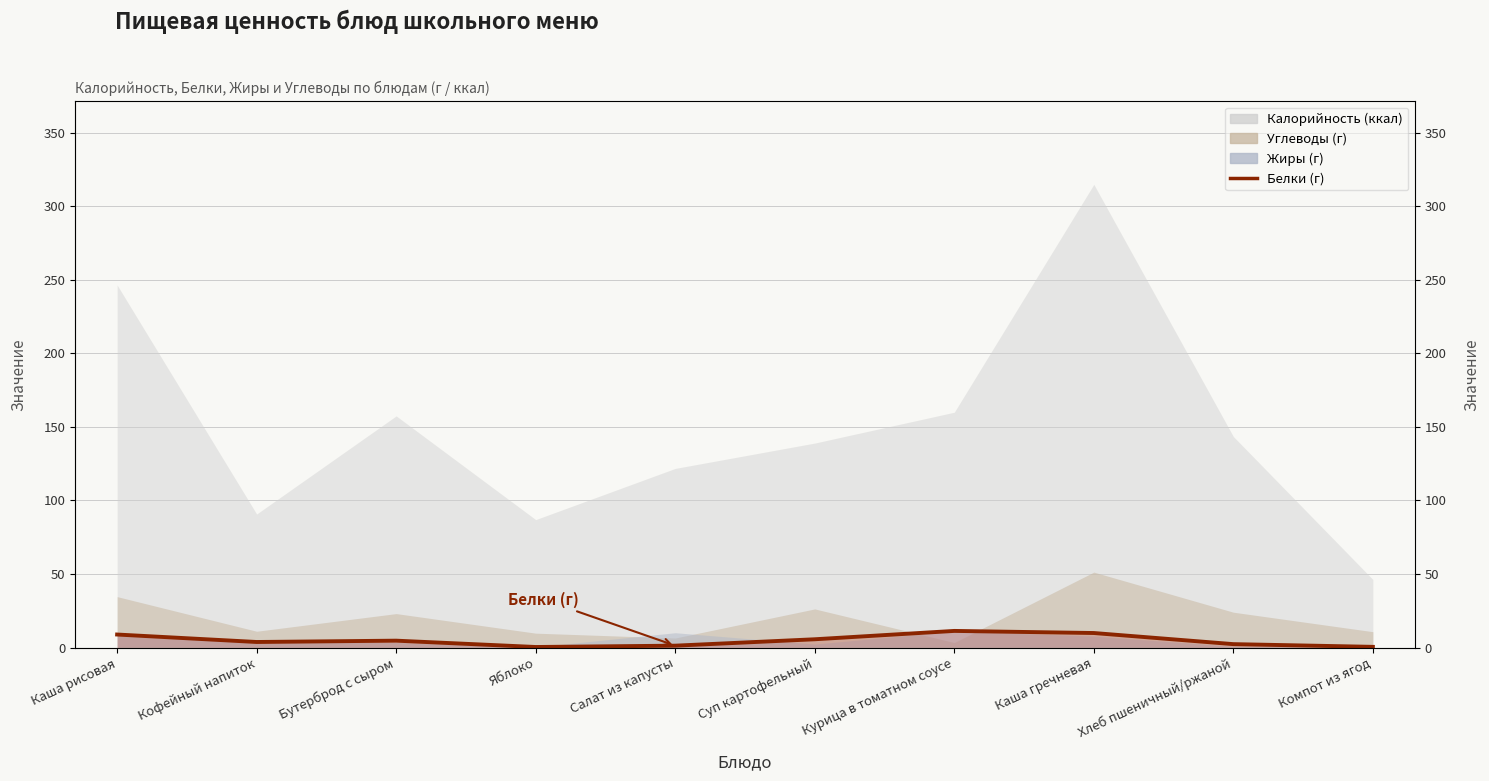

List the labels in order of value, largest first.

Курица в томатном соусе, Каша гречневая, Каша рисовая, Суп картофельный, Бутерброд с сыром, Кофейный напиток, Хлеб пшеничный/ржаной, Салат из капусты, Компот из ягод, Яблоко